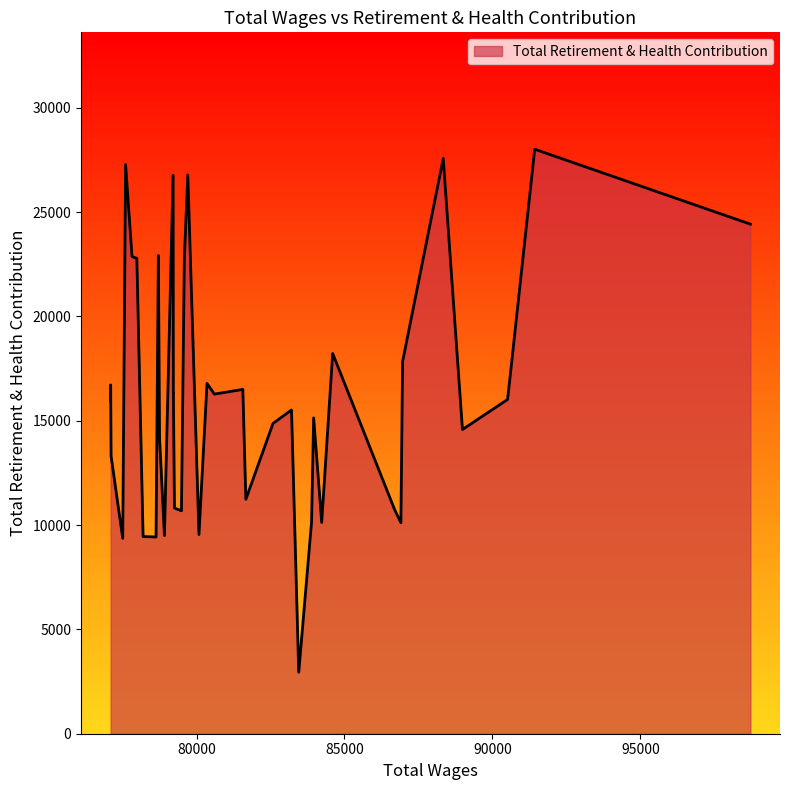

What is the difference between the maximum and minimum values?

25068